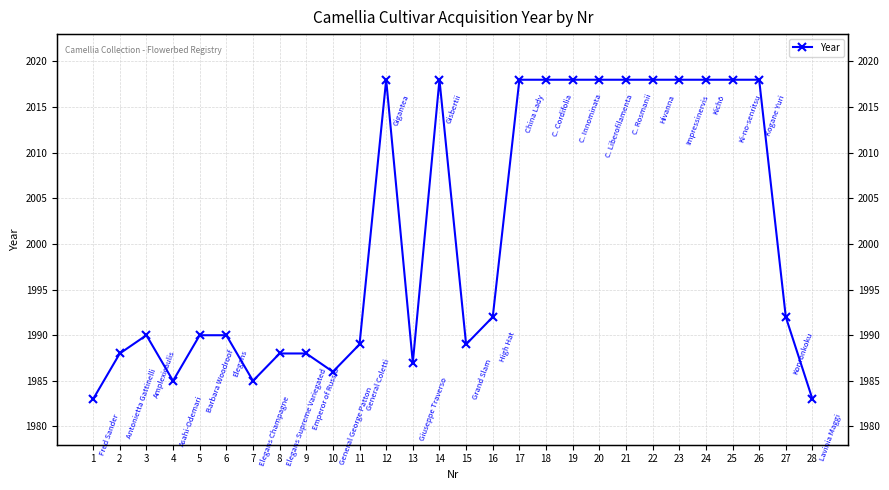

The value at 20 is 2018. True or false?

True